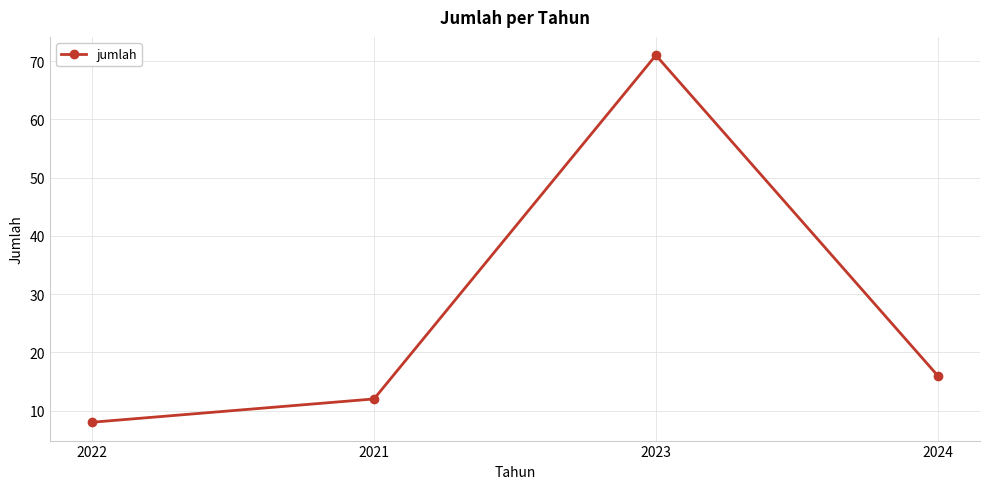

The value at 2022 is 14. True or false?

False